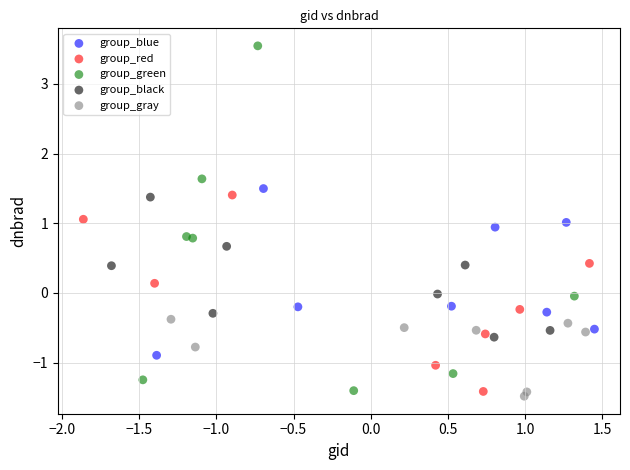

Which series has the widest spread of Y values?

group_green